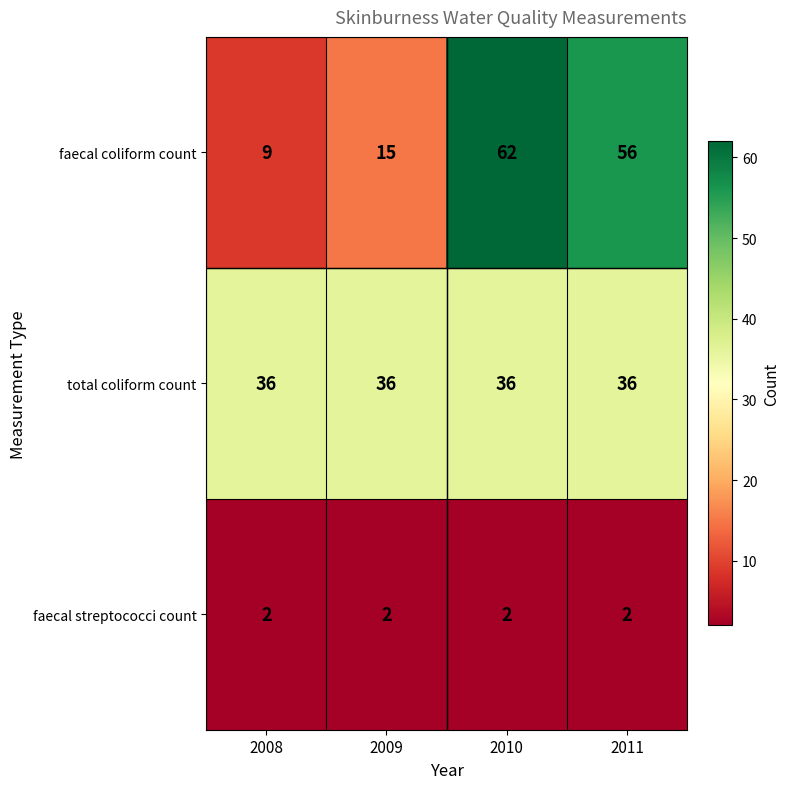

At which label is faecal coliform count closest to 35?

2009